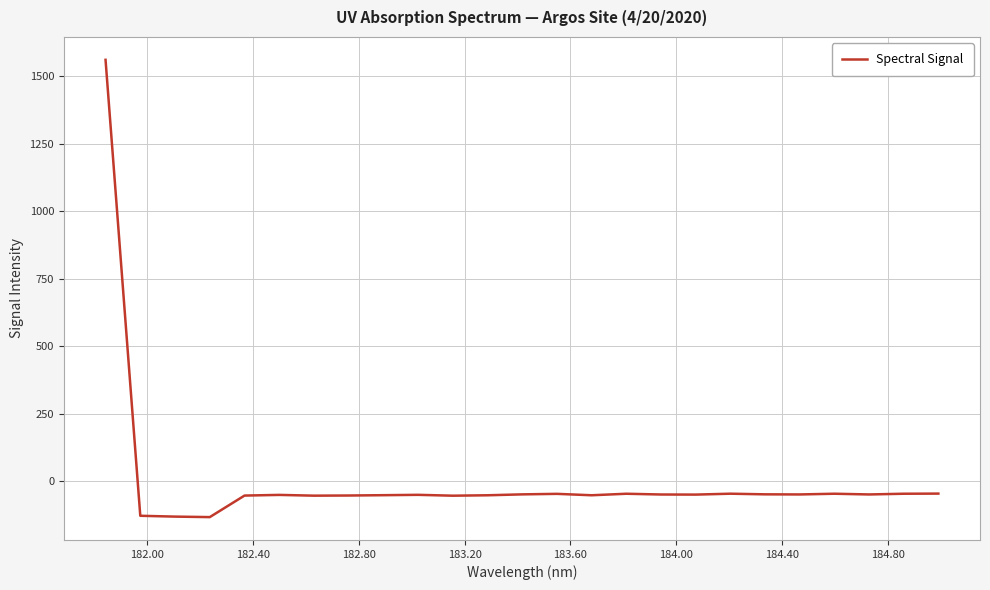

What is the average value?

5.1